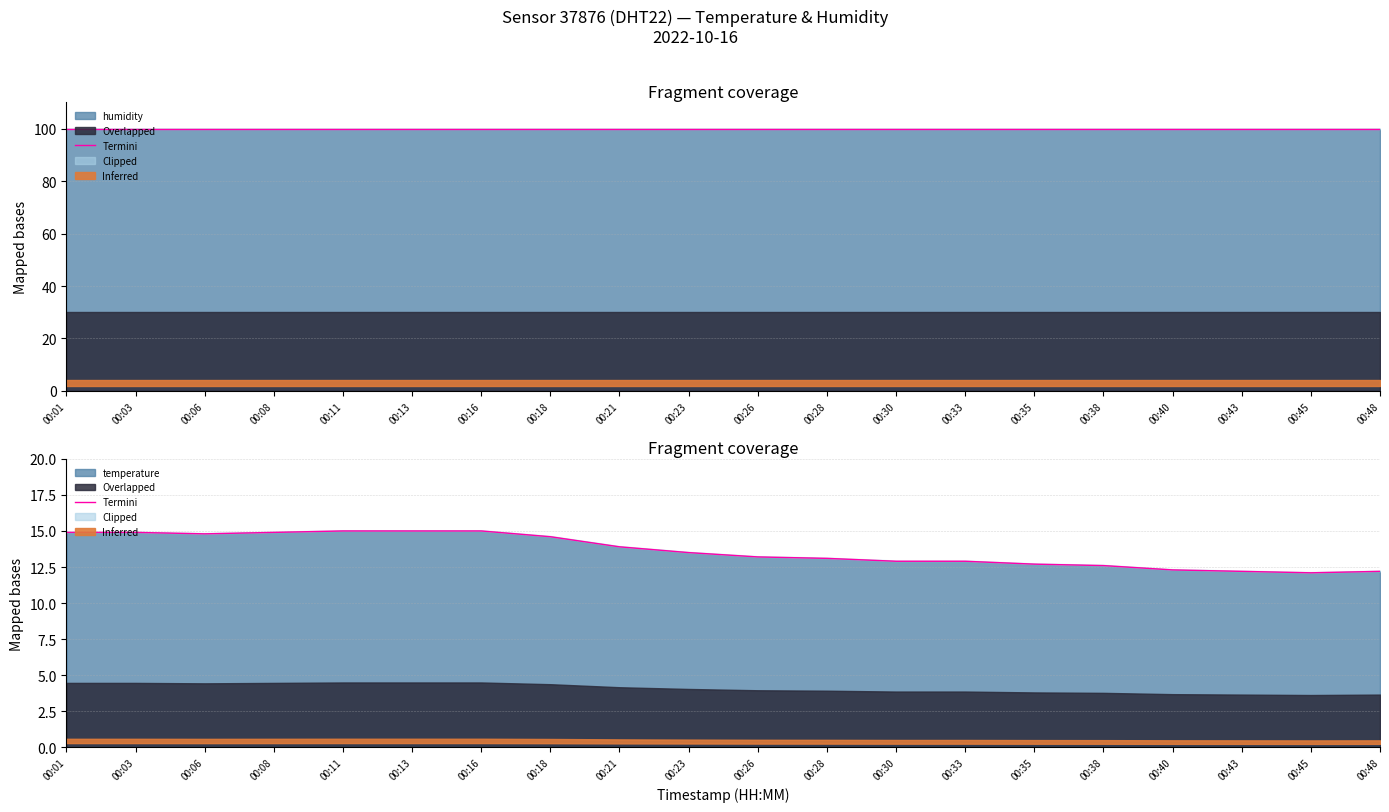

Where is the first local minimum?

00:06